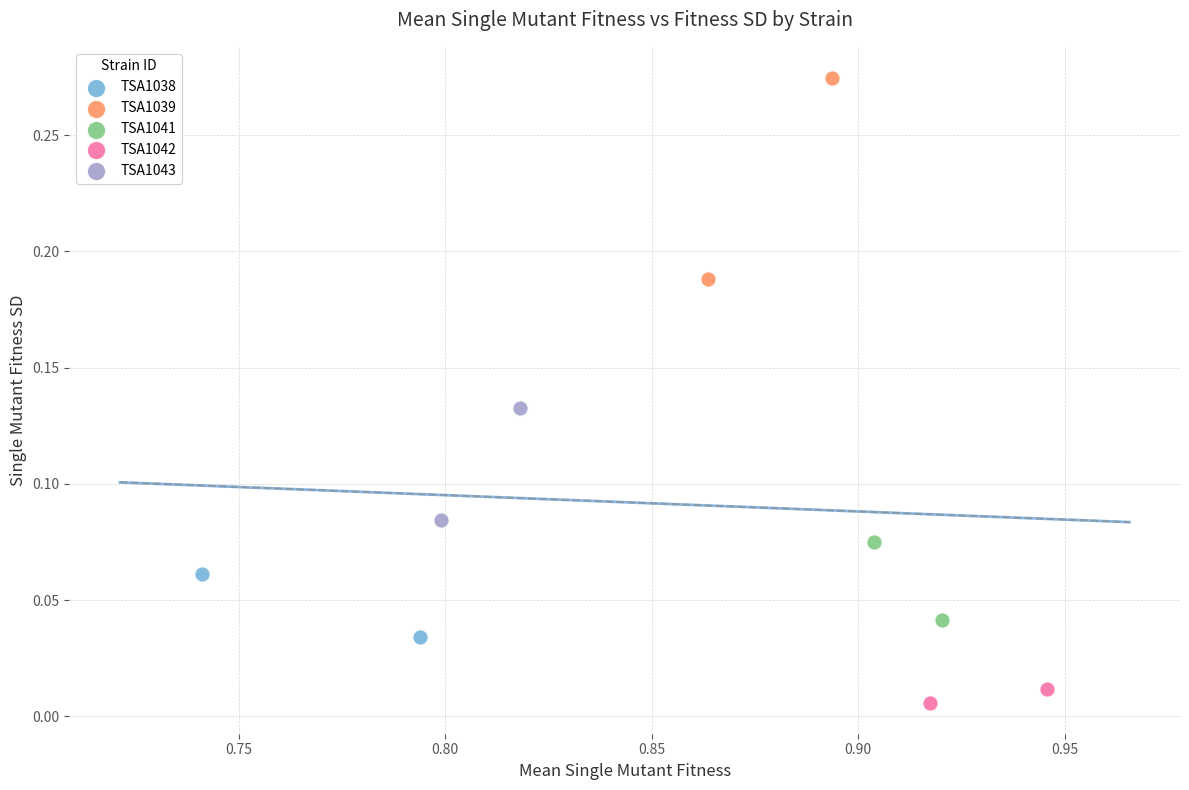

What are all the series names shown in the legend?

TSA1038, TSA1039, TSA1041, TSA1042, TSA1043